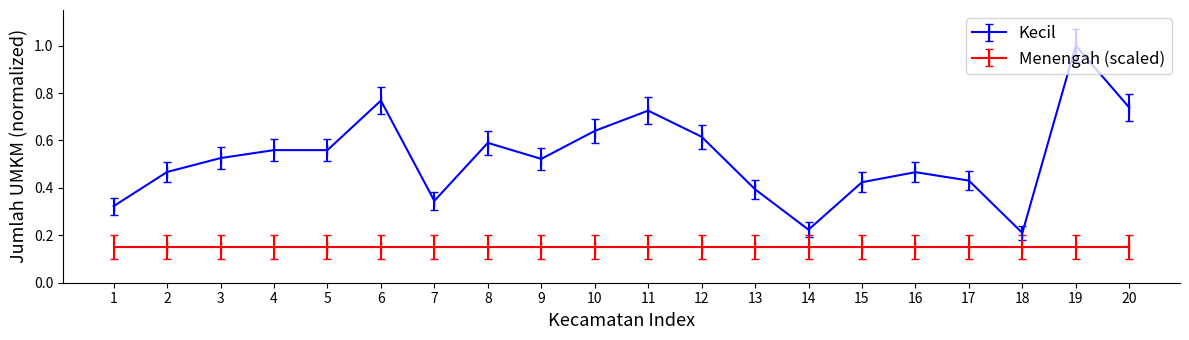

At which category is the sum across all series the highest?

19